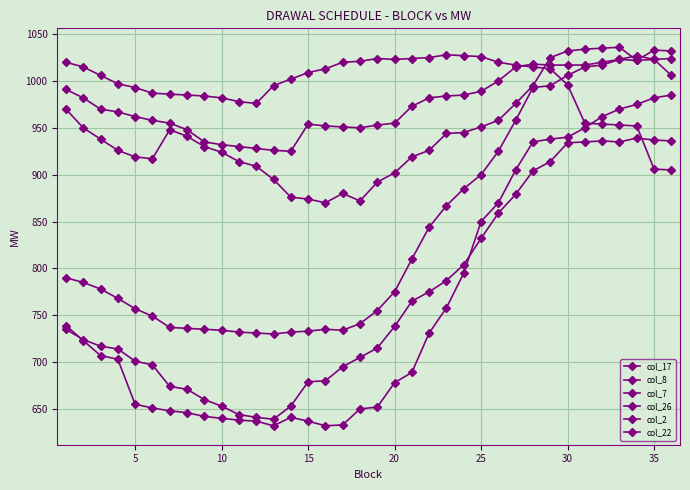

Is this an area chart (filled region under the line)?

No